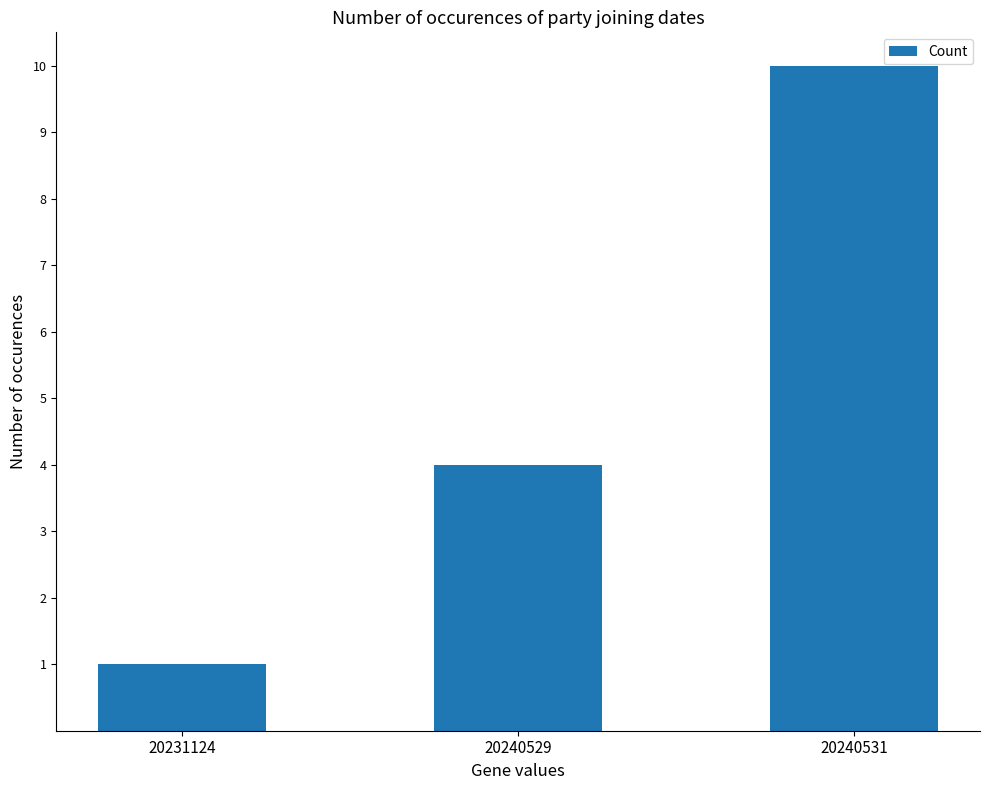

The value at 20240529 is 4. True or false?

True